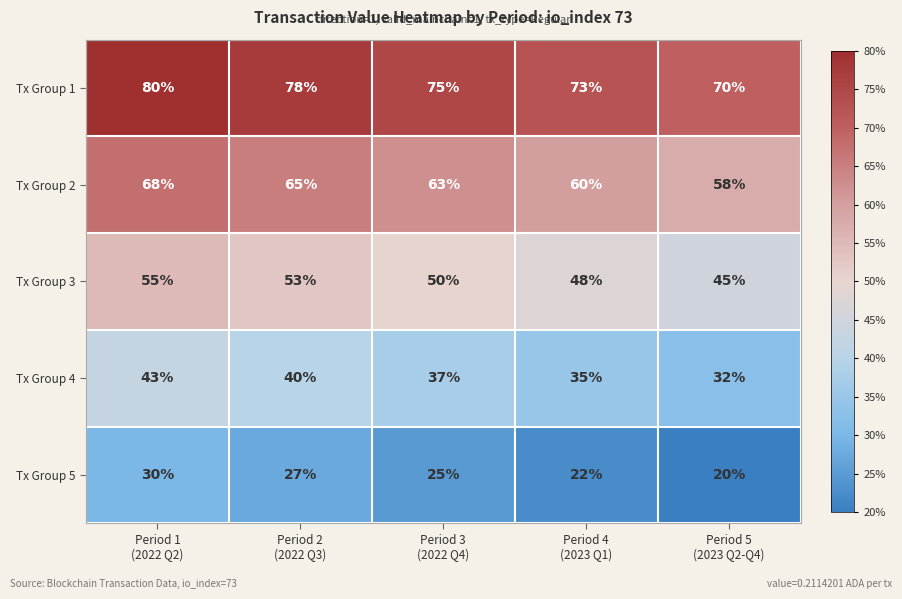

Which series has the largest total across all categories?

Tx Group 1